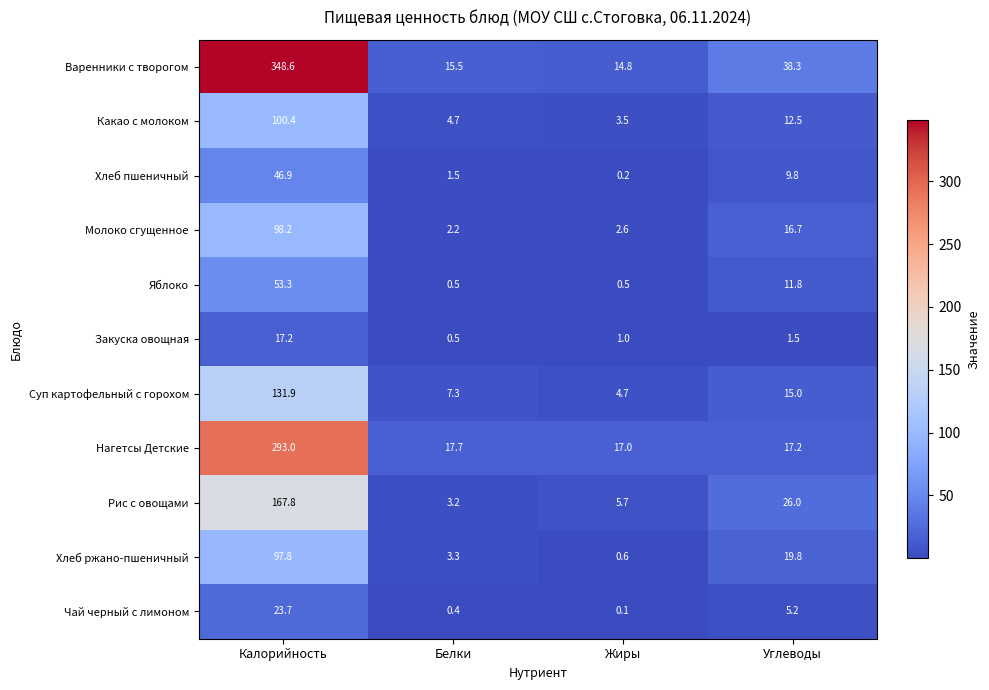

At which category is the sum across all series the highest?

Калорийность